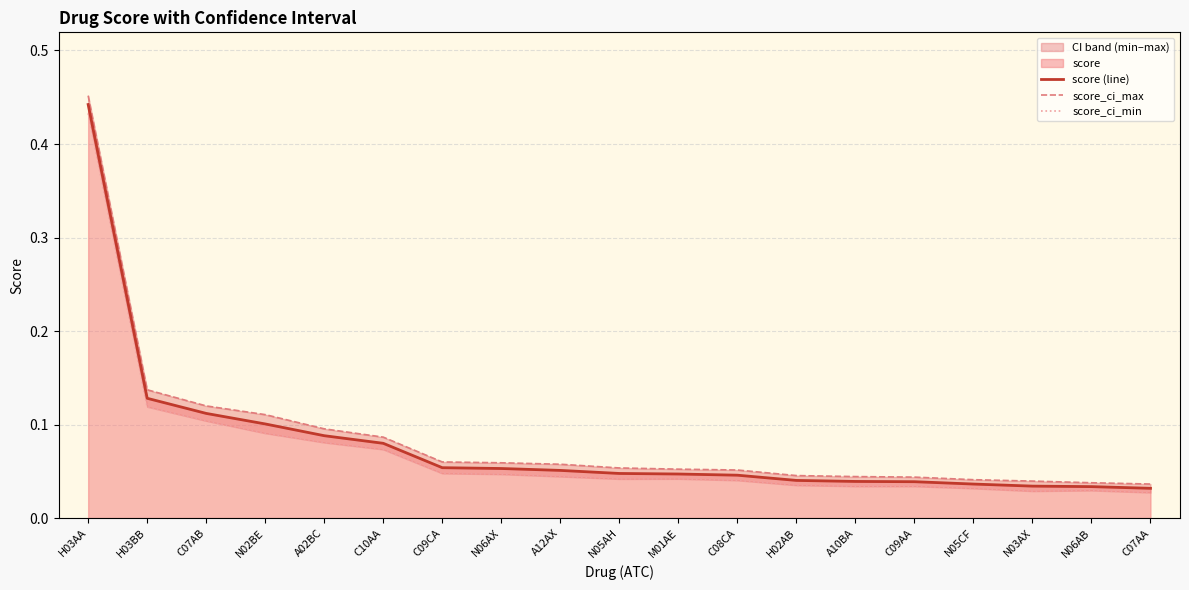

Where is score_ci_max nearest to the value 0?

C07AA